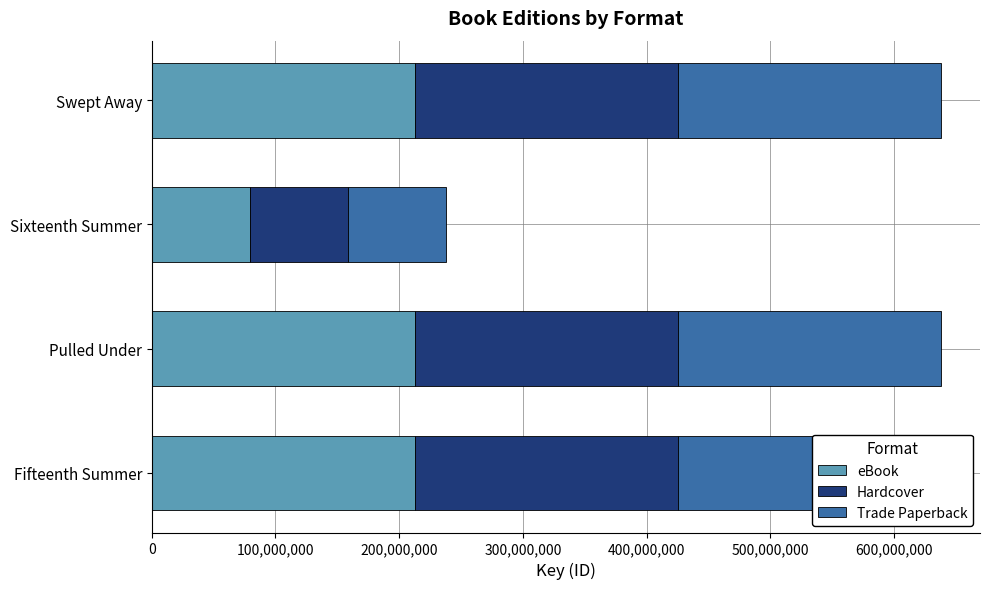

Is it true that eBook equals 369033451 at Fifteenth Summer?

False